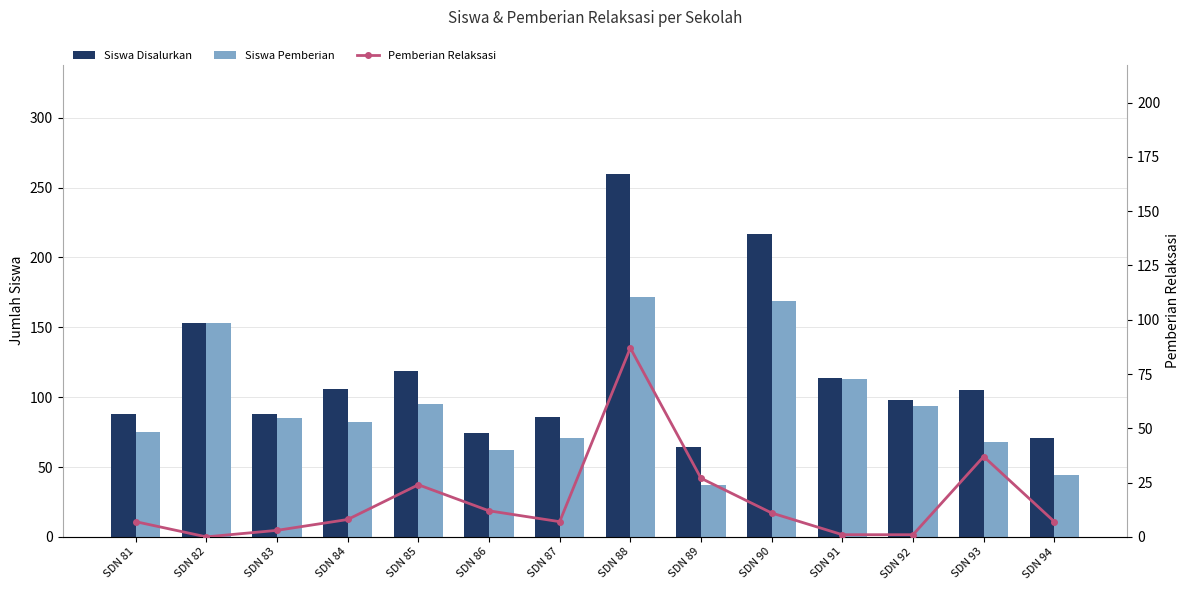

Does the chart contain any negative values?

No